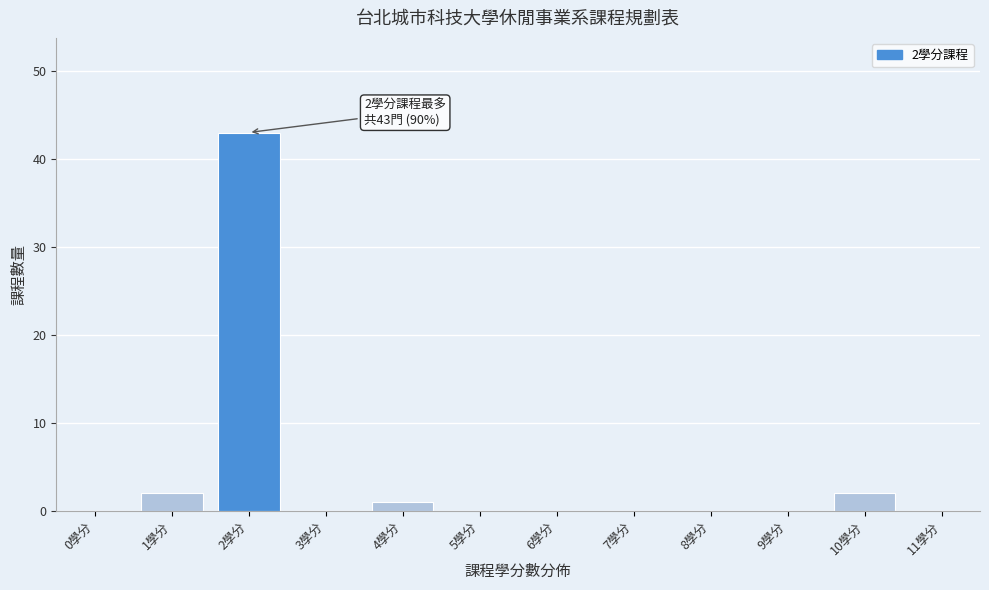

Reading right to left, extract all data points from this chart.

11學分=0	10學分=2	9學分=0	8學分=0	7學分=0	6學分=0	5學分=0	4學分=1	3學分=0	2學分=43	1學分=2	0學分=0